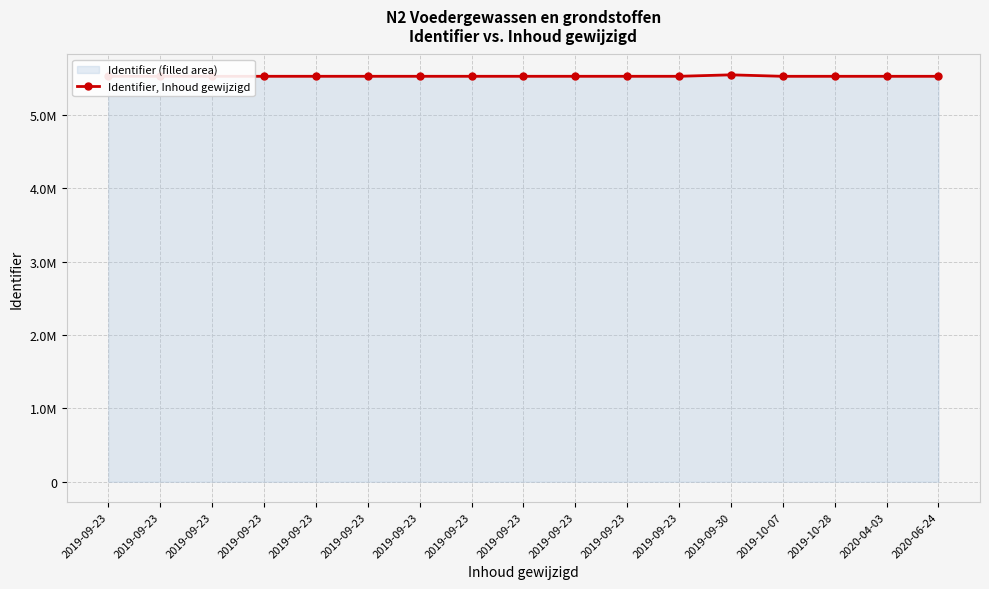

At which category does the chart reach its peak across all series?

2019-09-30